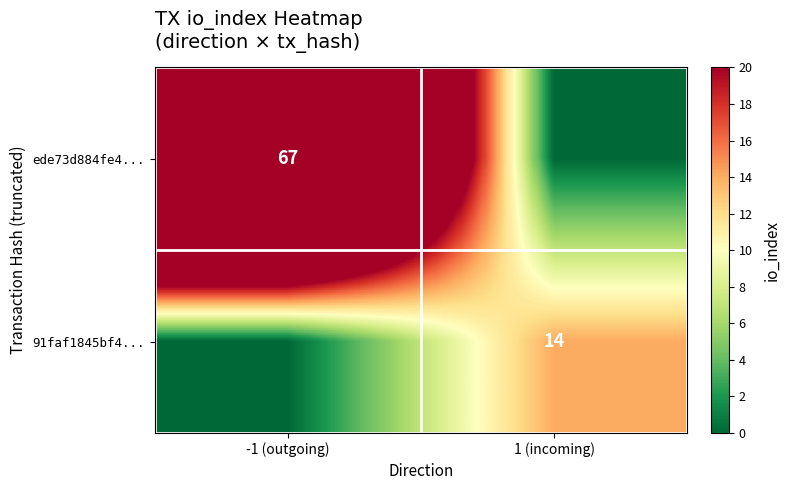

At how many categories does at least one series exceed 57?

1